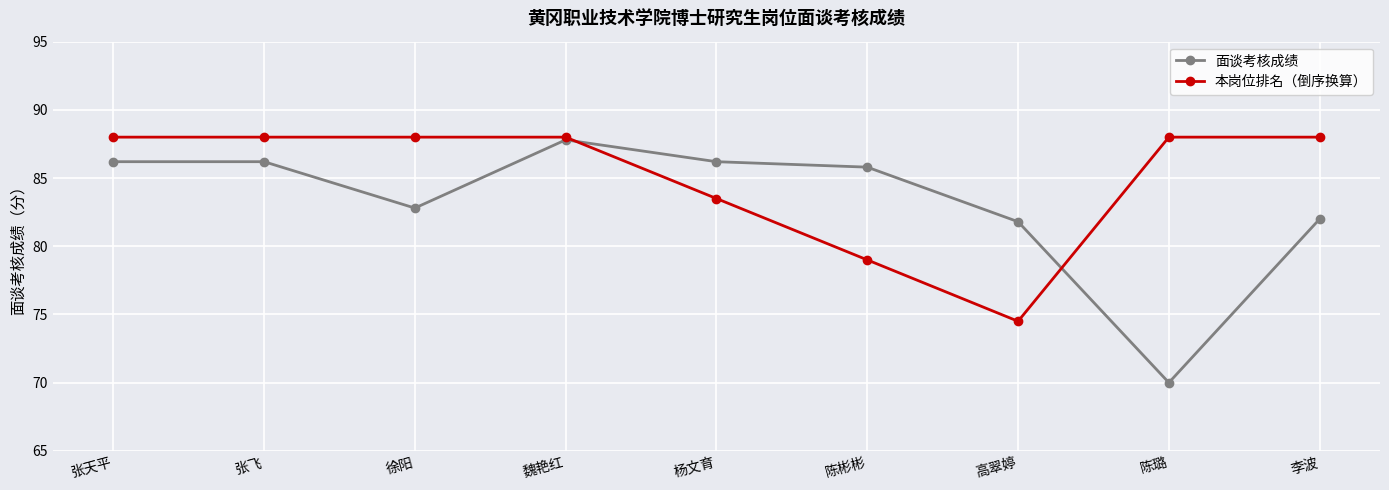

Reading left to right, extract all data points from this chart.

面谈考核成绩: 张天平=86.2	张飞=86.2	徐阳=82.8	魏艳红=87.8	杨文育=86.2	陈彬彬=85.8	高翠婷=81.8	陈璐=70.0	李波=82.0
本岗位排名（倒序换算）: 张天平=88.0	张飞=88.0	徐阳=88.0	魏艳红=88.0	杨文育=83.5	陈彬彬=79.0	高翠婷=74.5	陈璐=88.0	李波=88.0